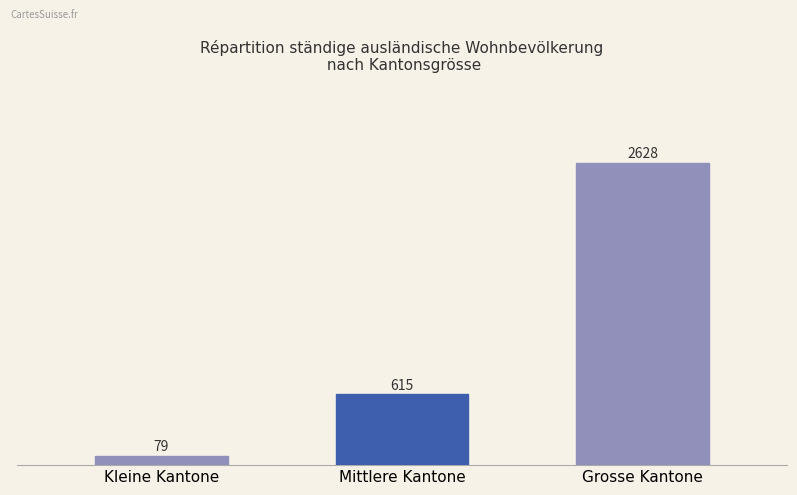

The chart shows a value of 2628 at Grosse Kantone. True or false?

True